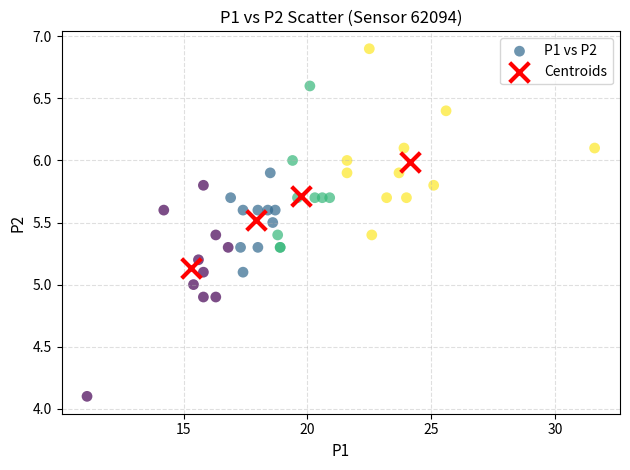

Which series has the largest Y range (max minus min)?

P1 vs P2